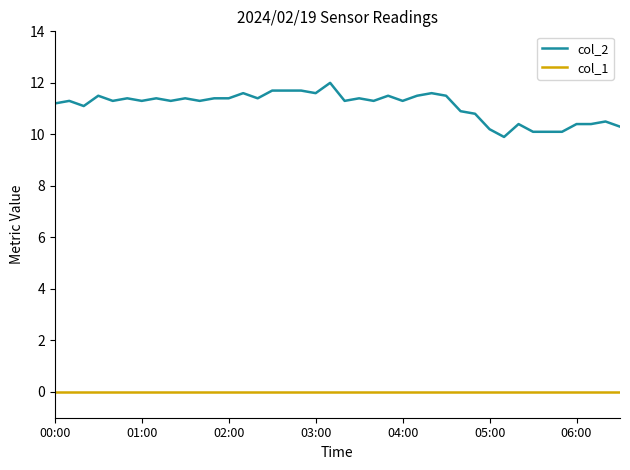

Rank the series by their average value, from lowest to highest.

col_1, col_2